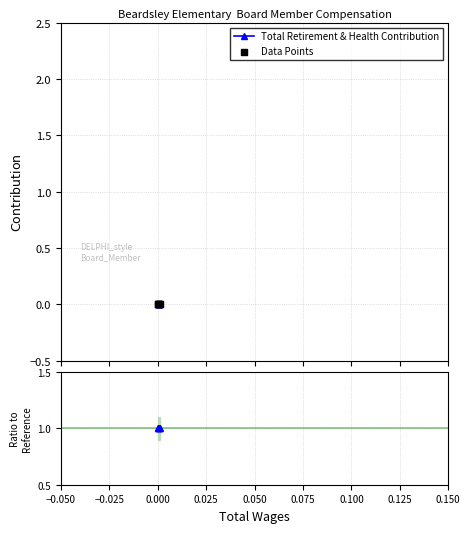

Which series contains the highest Y value?

Ratio to Reference